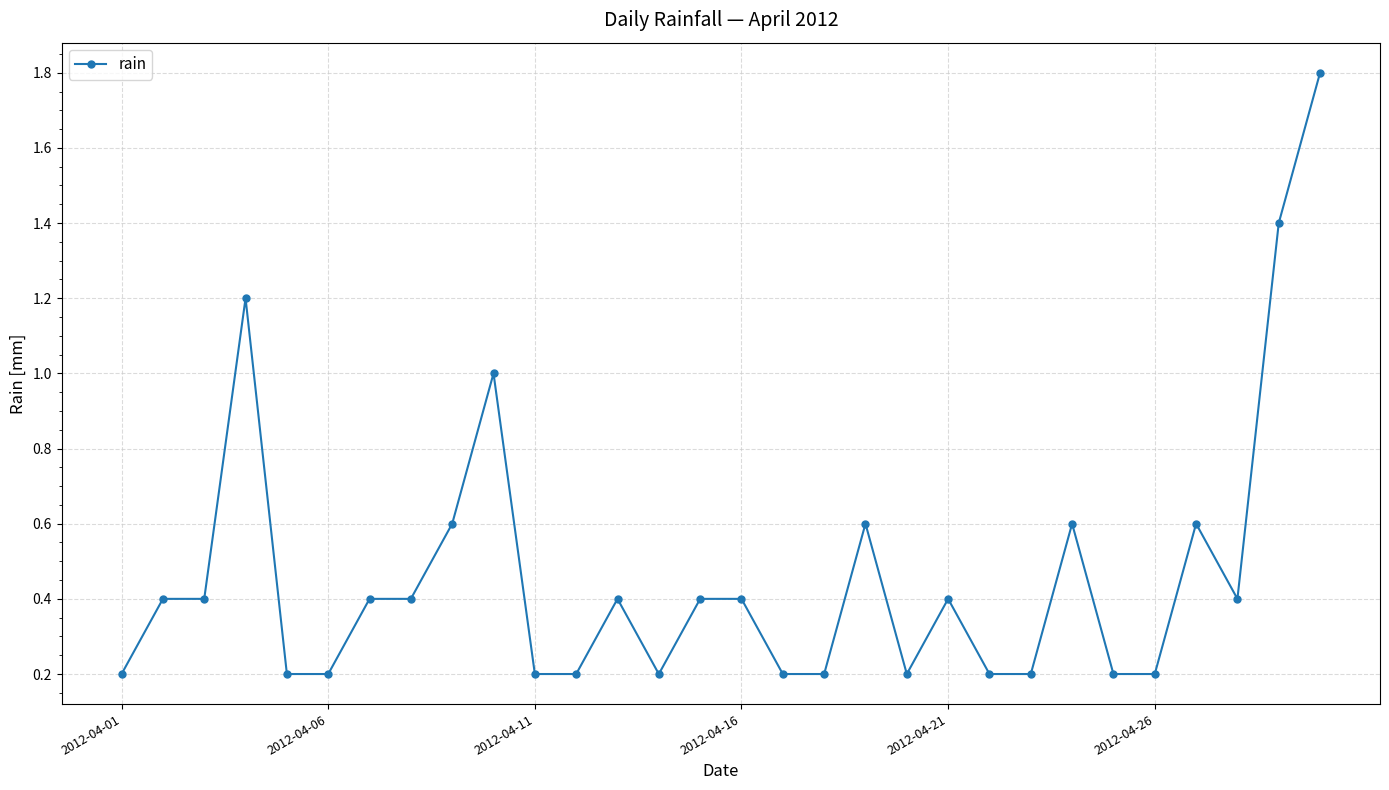

What is the value of the 17th point from the left?

0.2